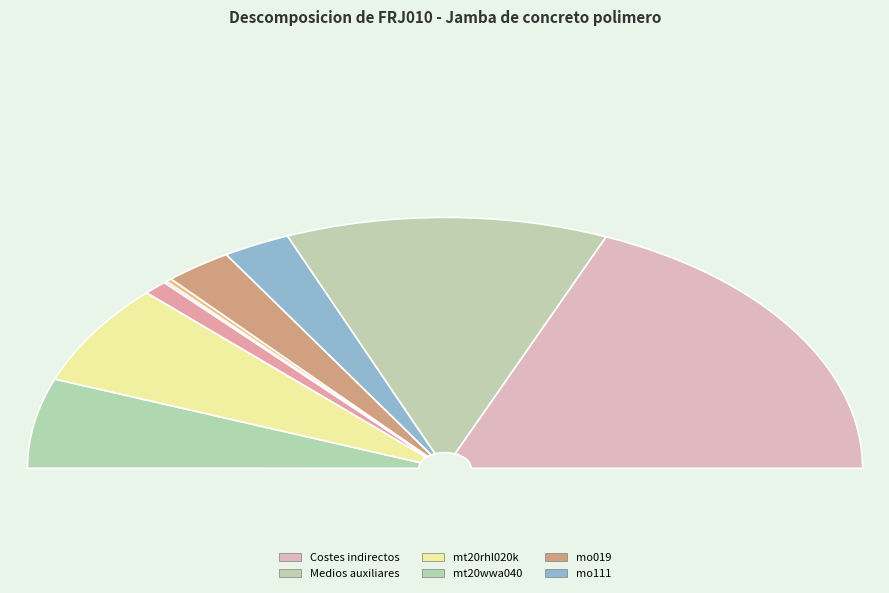

Rank the categories by value from highest to lowest.

Costes indirectos, Medios auxiliares, mt20rhl020k, mt20wwa040, mo019, mo111, mt20wwa025, mt20wwa030, mt20wwa035, mt09moe010c